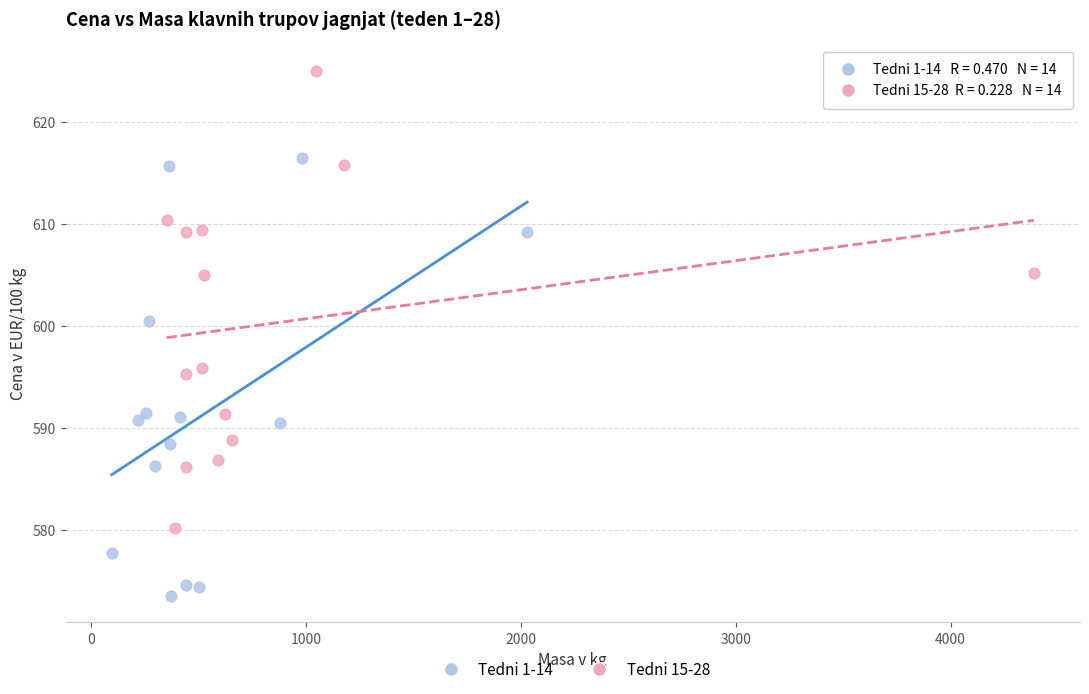

Which series reaches the maximum Y coordinate?

Tedni 15-28